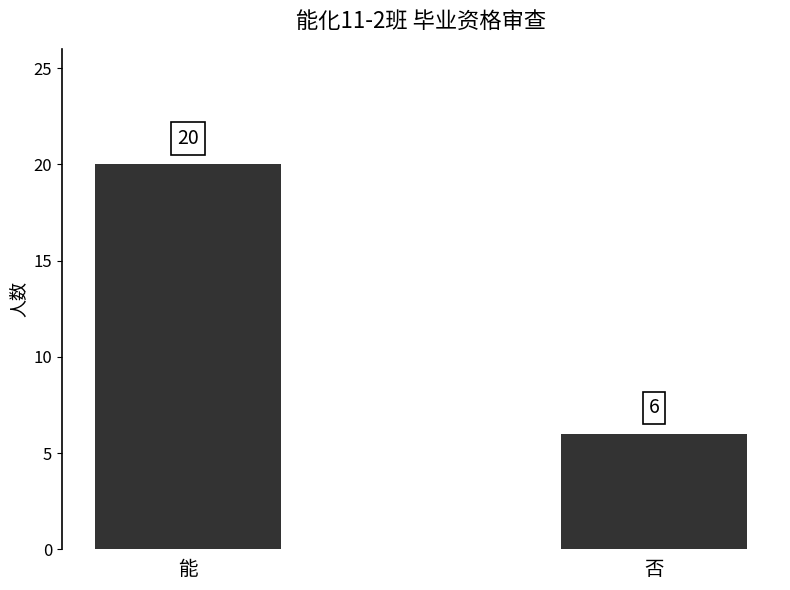

What is the difference between the maximum and minimum values?

14